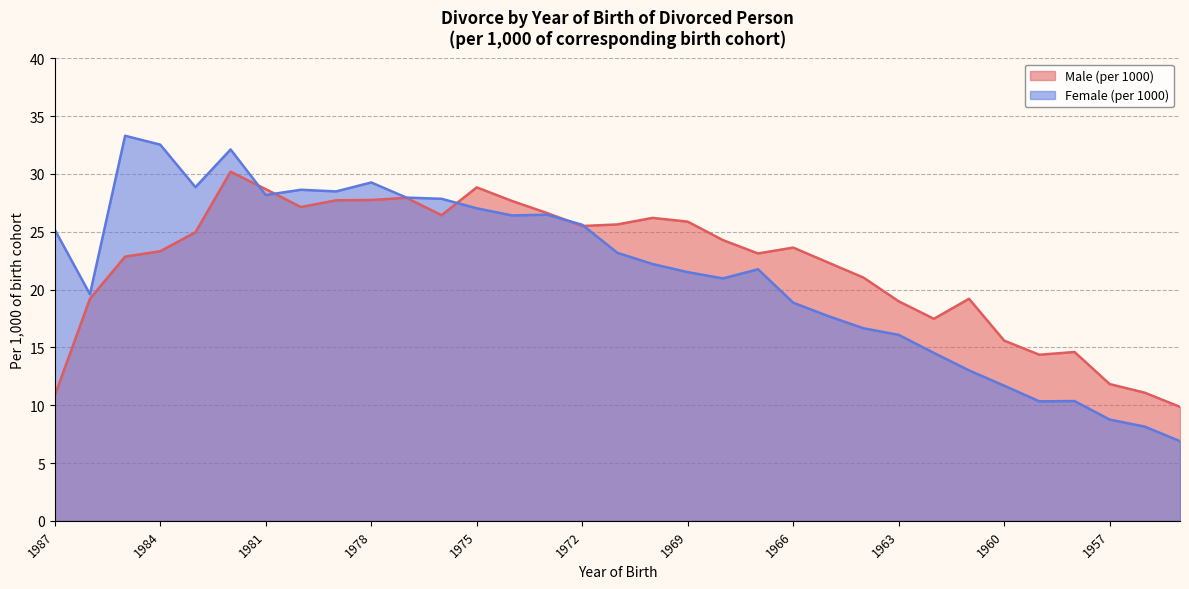

List the series in order of their overall mean, lowest first.

Female (per 1000), Male (per 1000)